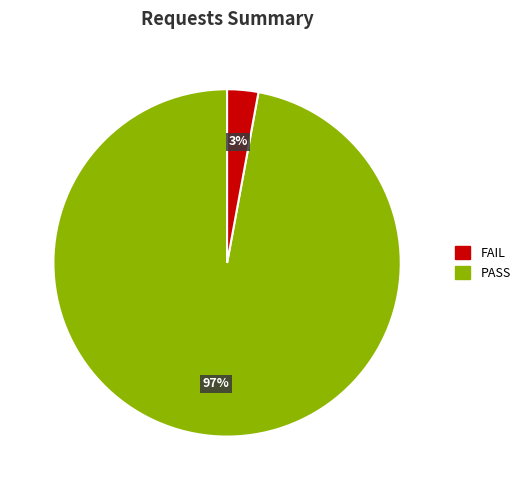

To the nearest percent, what is the difference between the largest and smallest slice percentages?

94%